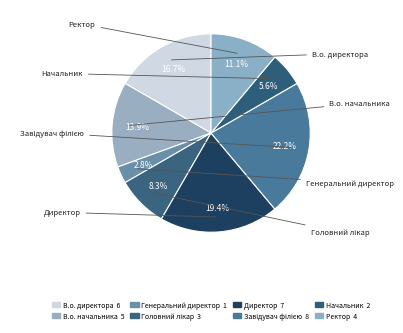

What is the largest slice in the pie chart?

Завідувач філією